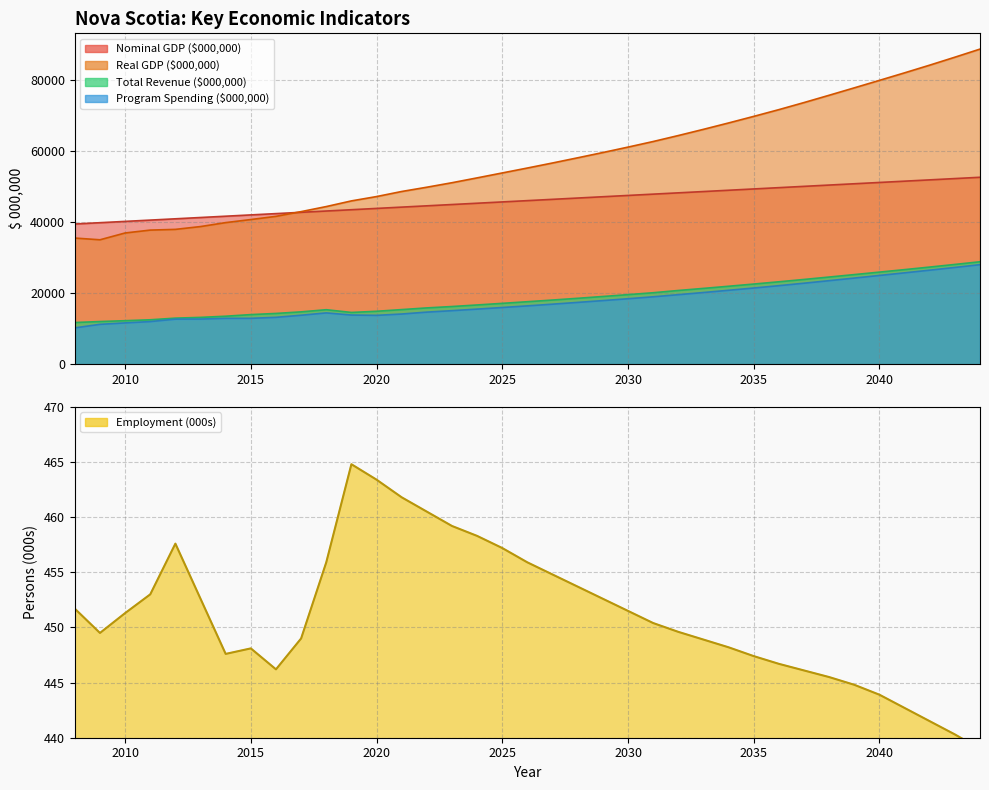

How many data points in Program Spending ($000,000) are above 16405?

18